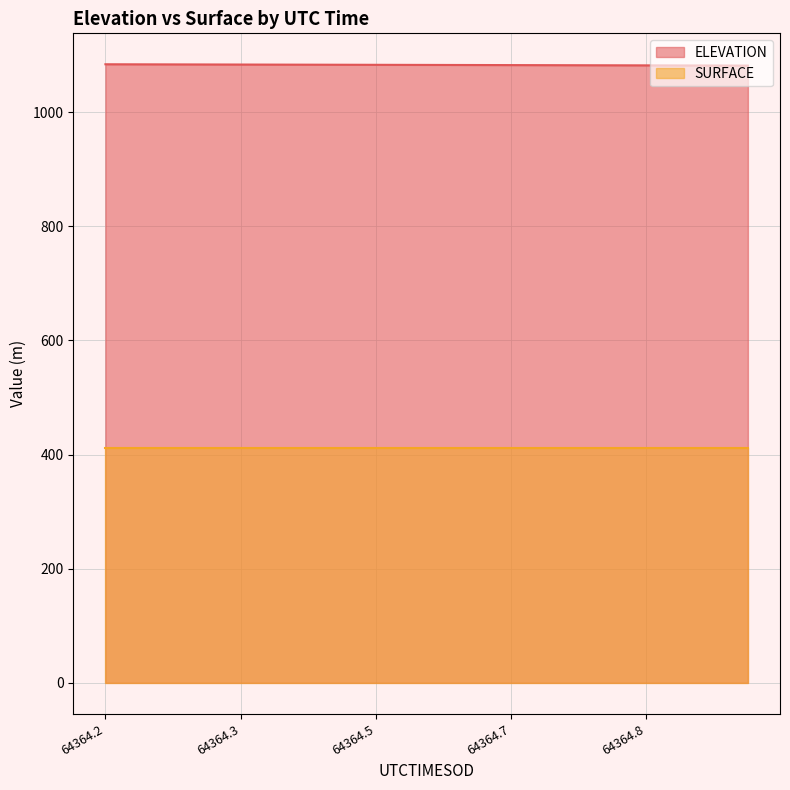

Rank the series by their average value, from lowest to highest.

SURFACE, ELEVATION